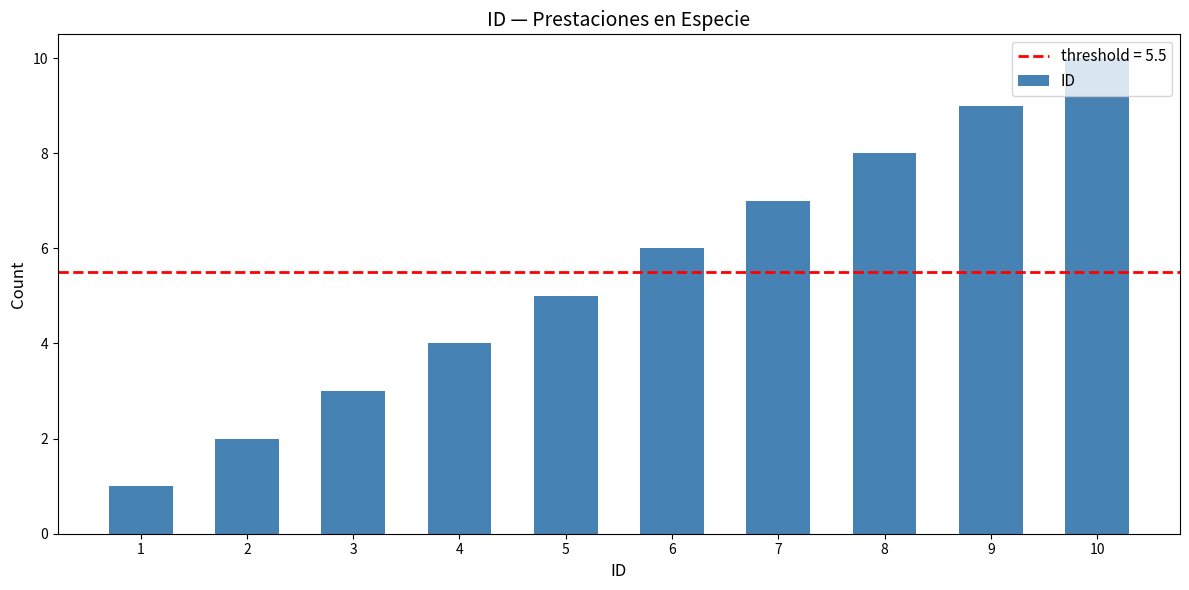

Reading left to right, transcribe all the data shown in this chart.

1	2	3	4	5	6	7	8	9	10